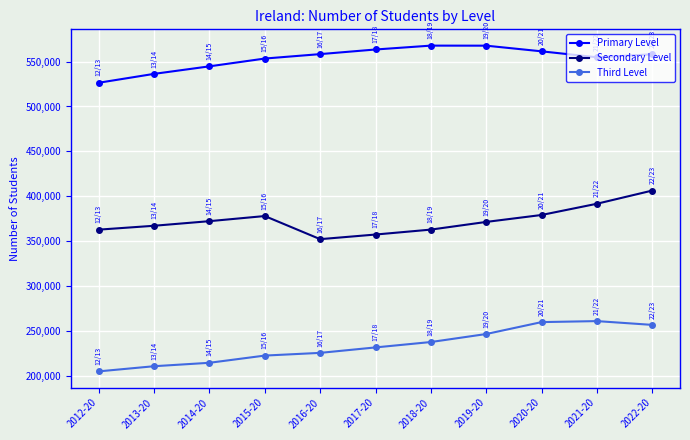

At which category is the sum across all series the highest?

2022-20